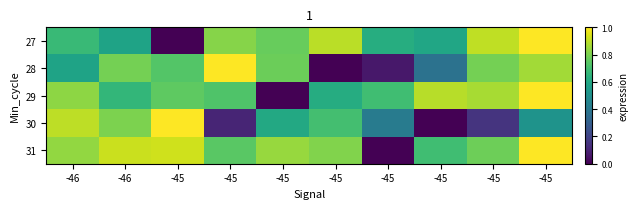

List the series in order of their peak value, lowest first.

30, 31, 29, 28, 27